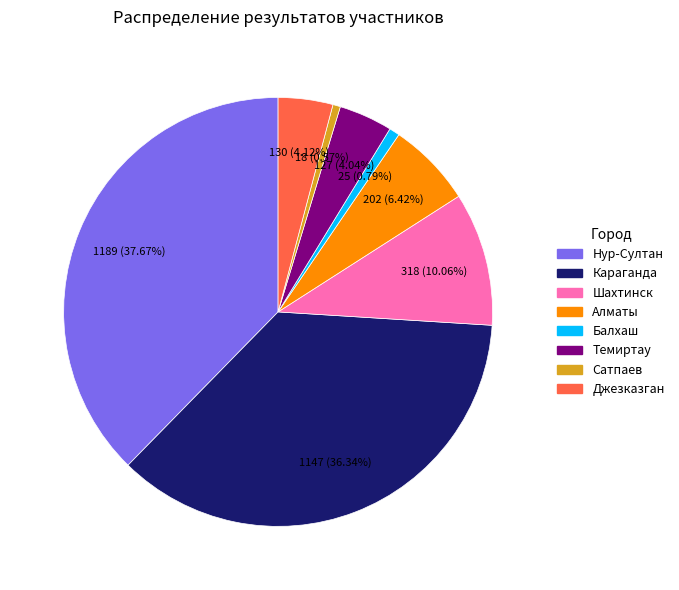

Between Сатпаев and Нур-Султан, which is larger?

Нур-Султан